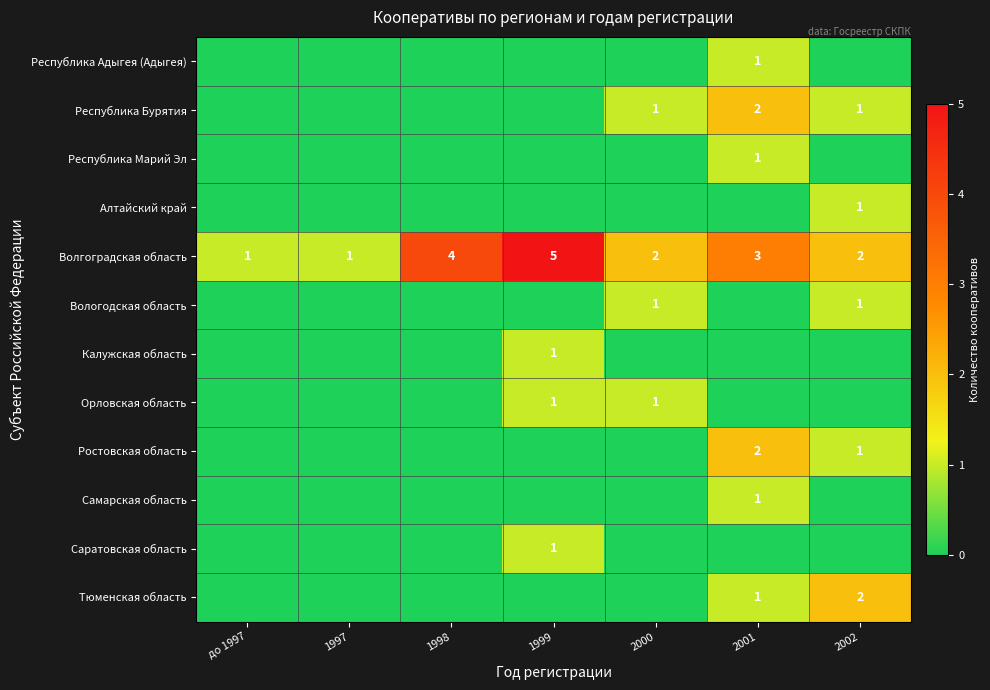

What is the sum of all Волгоградская область values?

18